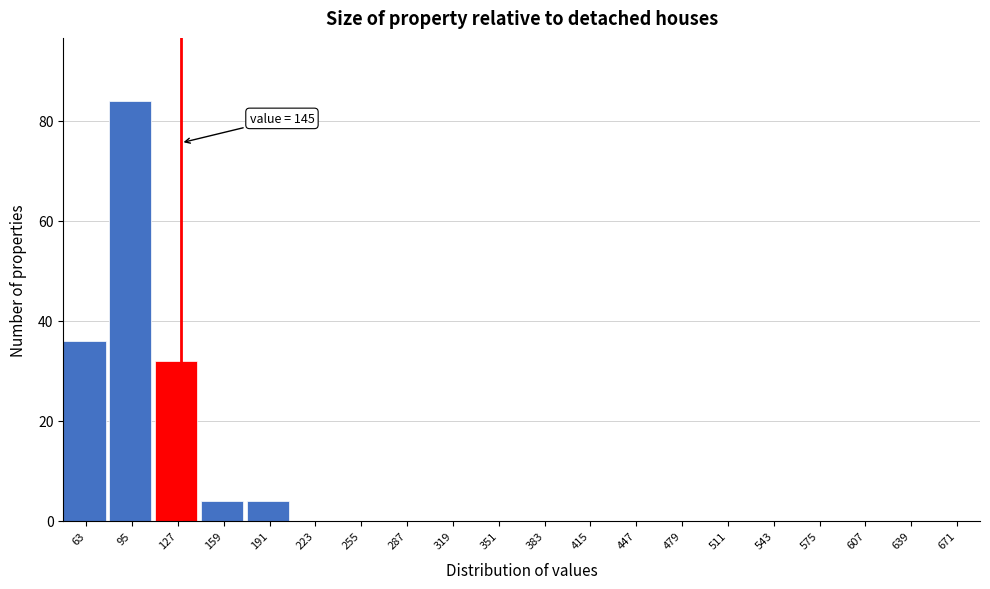

Reading left to right, list all the values displayed in this chart.

63=36	95=84	127=32	159=4	191=4	223=0	255=0	287=0	319=0	351=0	383=0	415=0	447=0	479=0	511=0	543=0	575=0	607=0	639=0	671=0